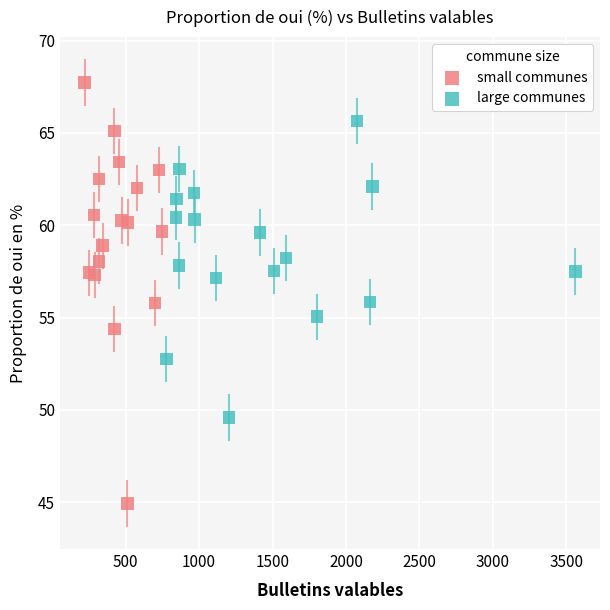

What are all the series names shown in the legend?

small communes, large communes